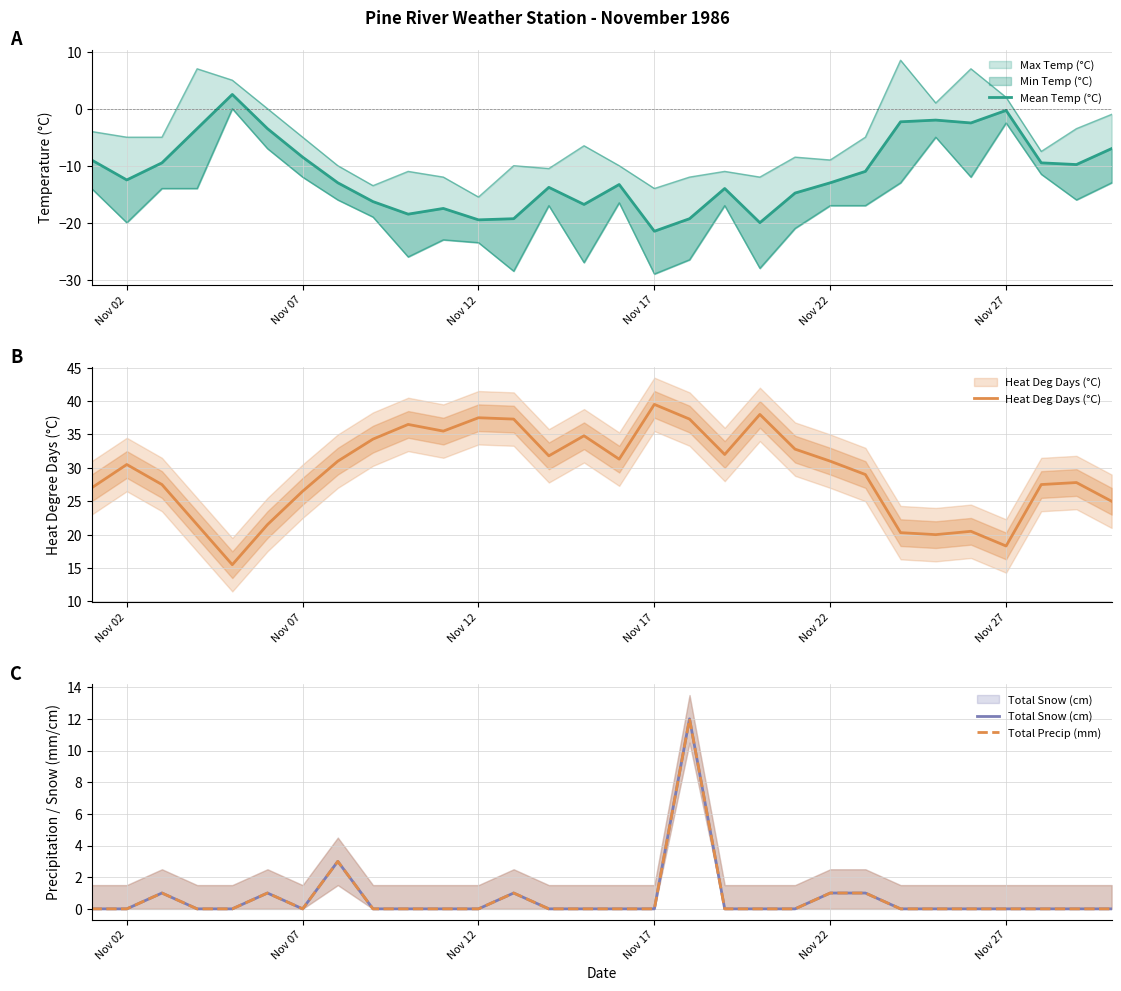

What is the sum of all Mean Temp (°C) values?

-339.0